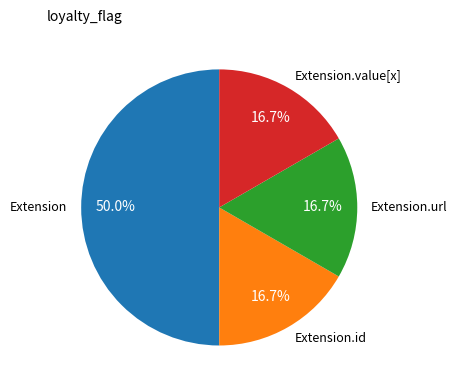

Which category has the biggest portion of the pie?

Extension